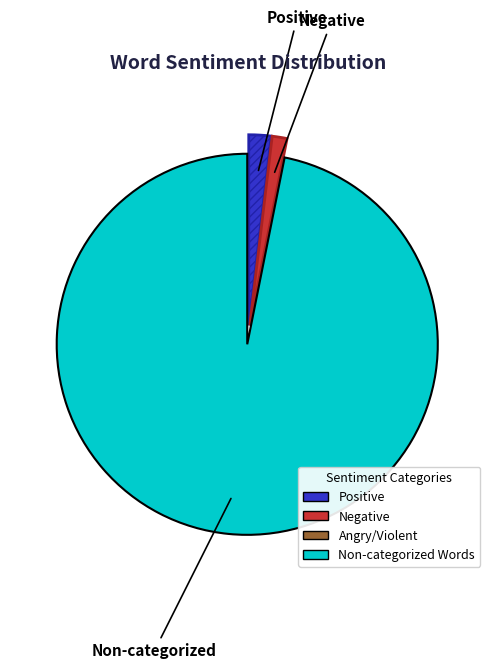

Is there a majority slice in this chart?

Yes